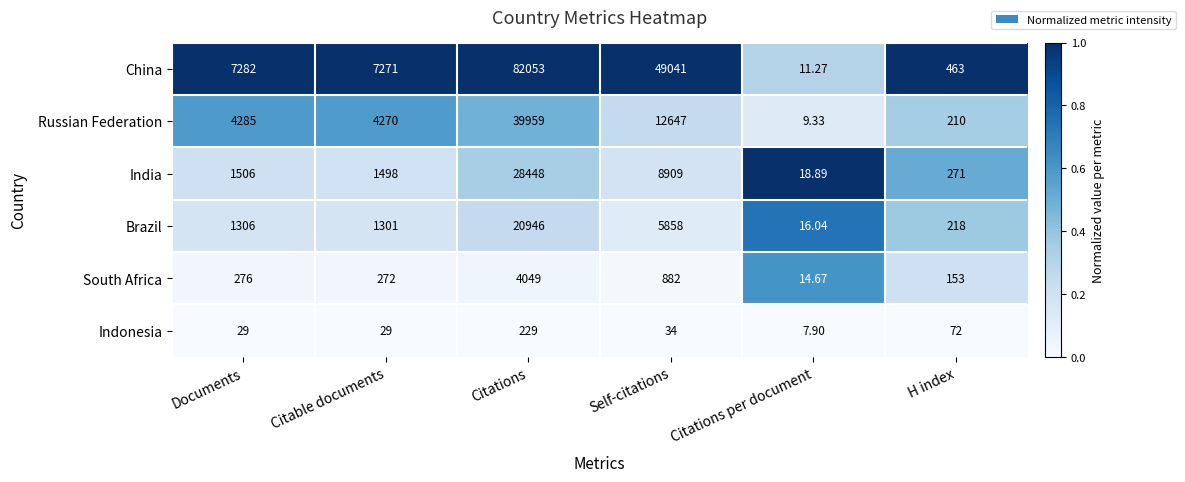

Which series has the largest total across all categories?

China